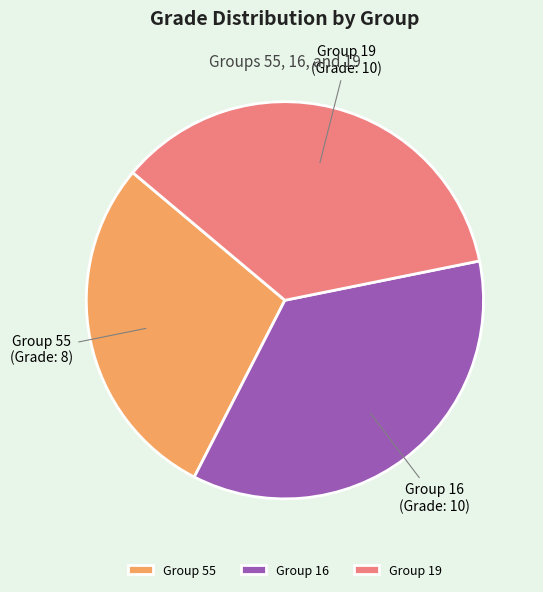

What is the smallest slice in the pie chart?

Group 55